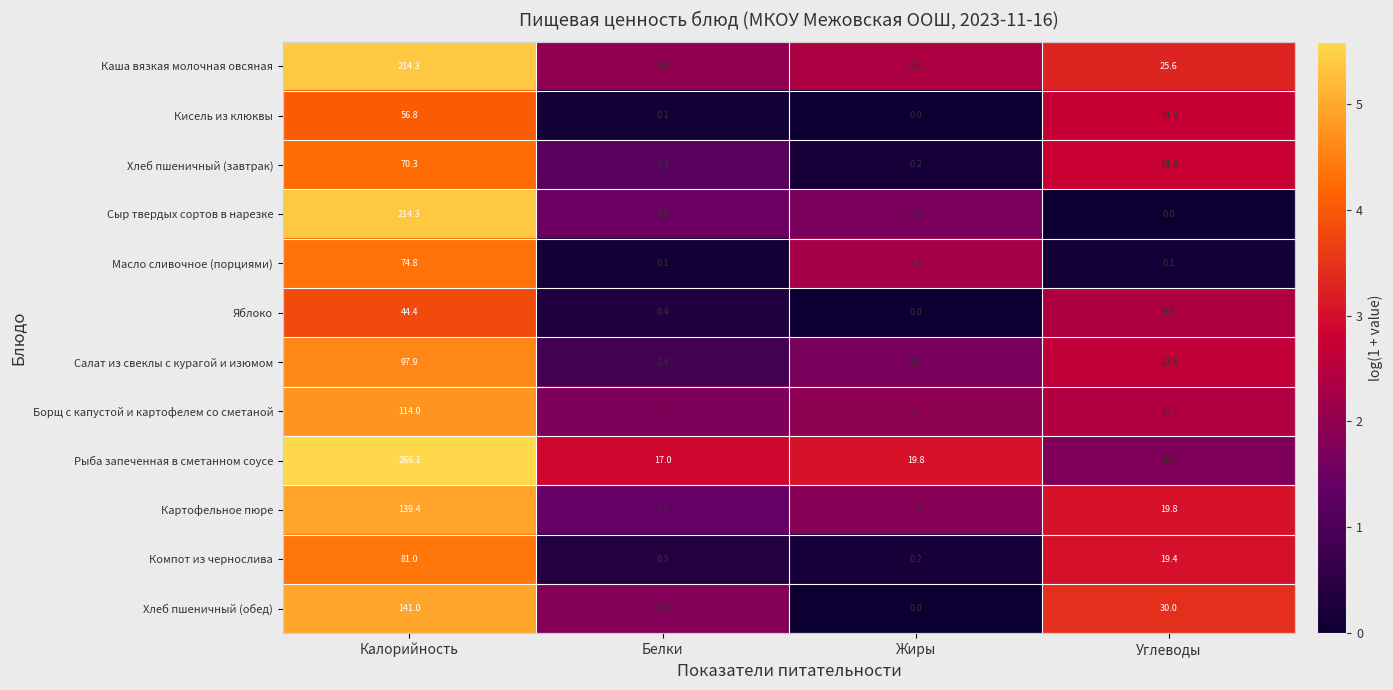

What is the average value of the Каша вязкая молочная овсяная series?

64.0